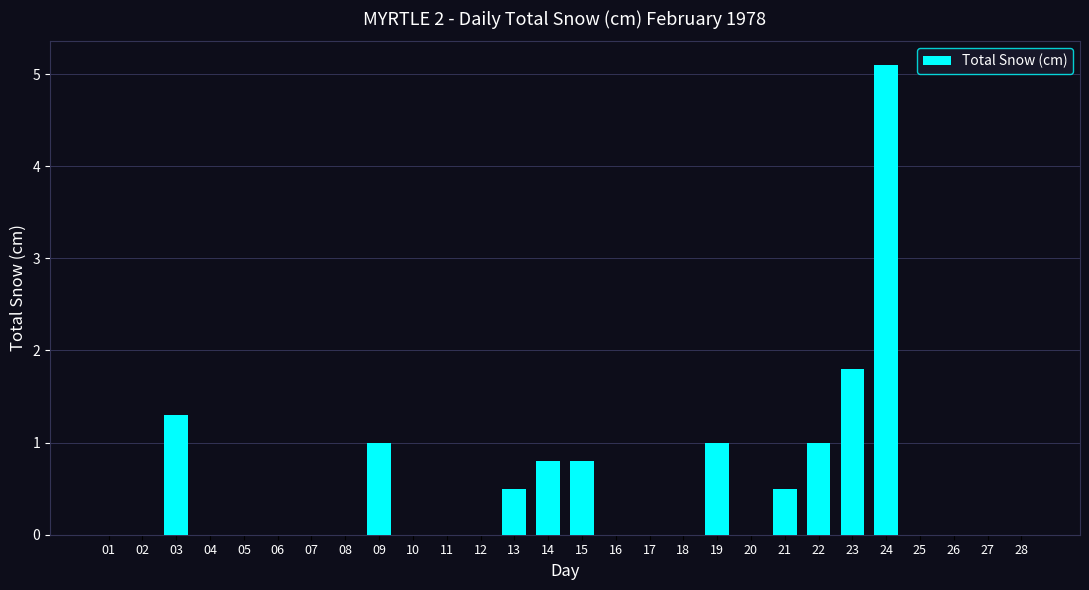

What is the change in value from 09 to 17?

-1.0